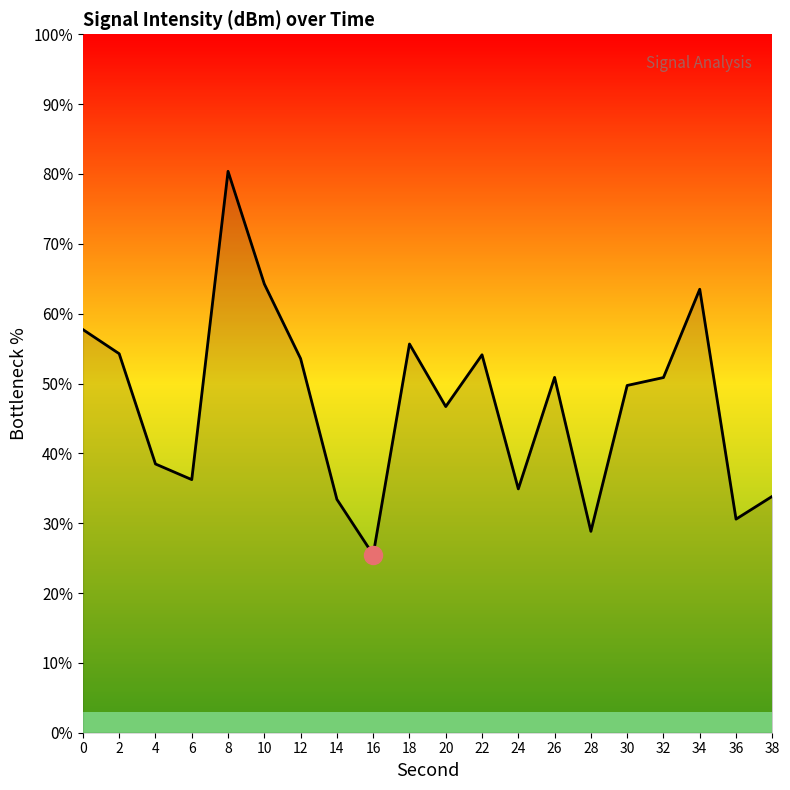

What is the ratio of the value at 34 to the value at 12?

1.2